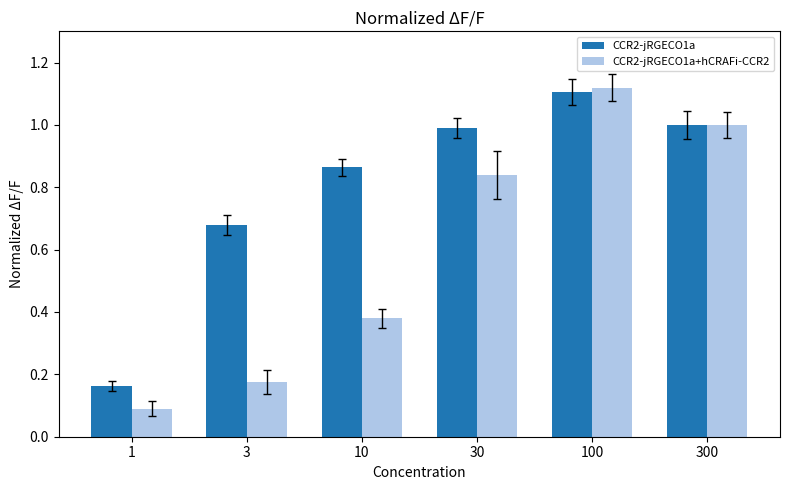

What is the sum of the CCR2-jRGECO1a+hCRAFi-CCR2 values at 300 and 10?

1.4